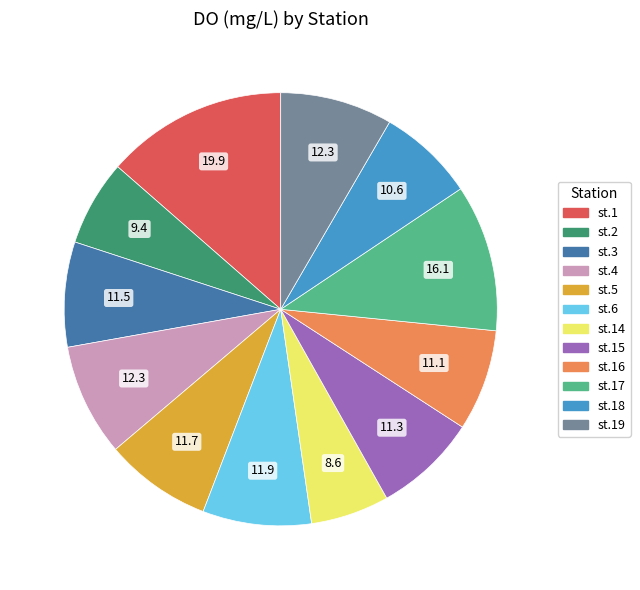

Is it true that st.19 is 8% of the pie?

True